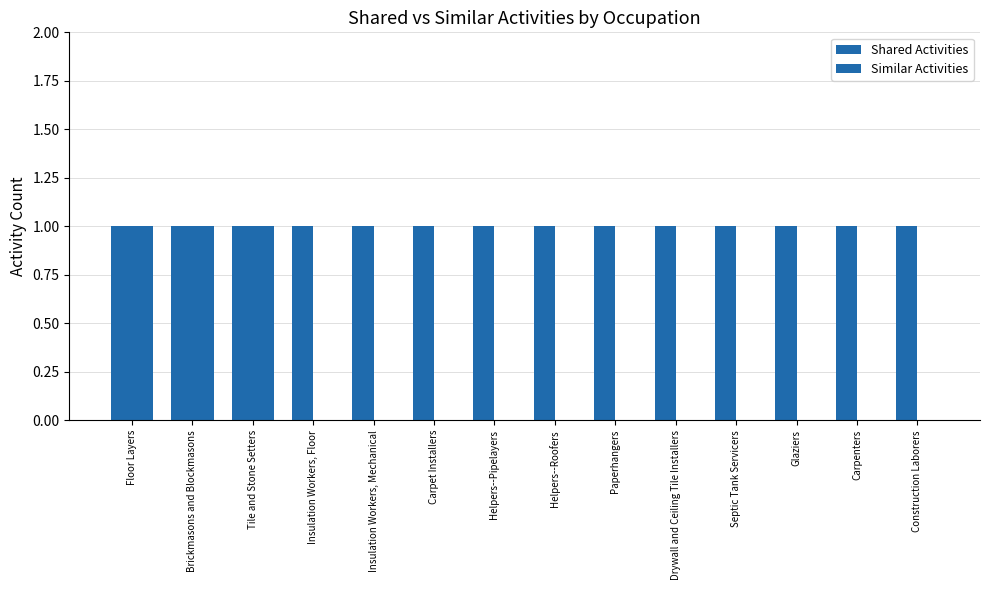

Does the chart contain stacked bars?

No